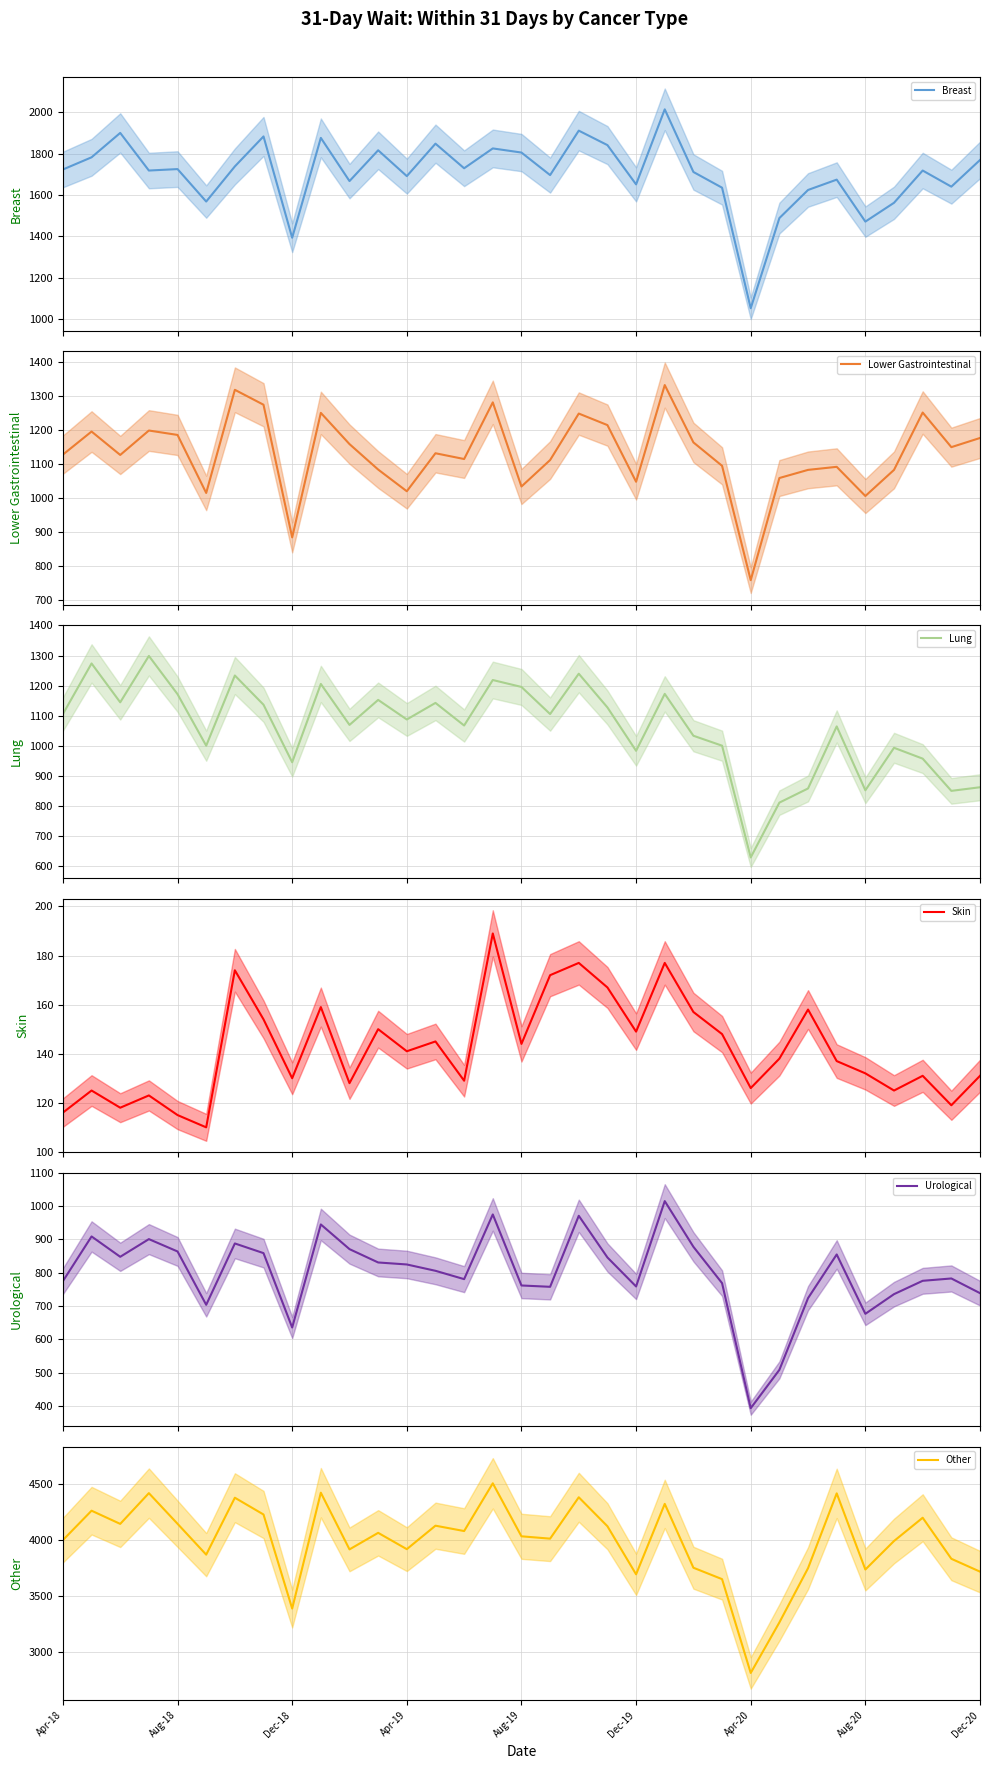

What is the sum of the Skin values at 20 and 31?

268